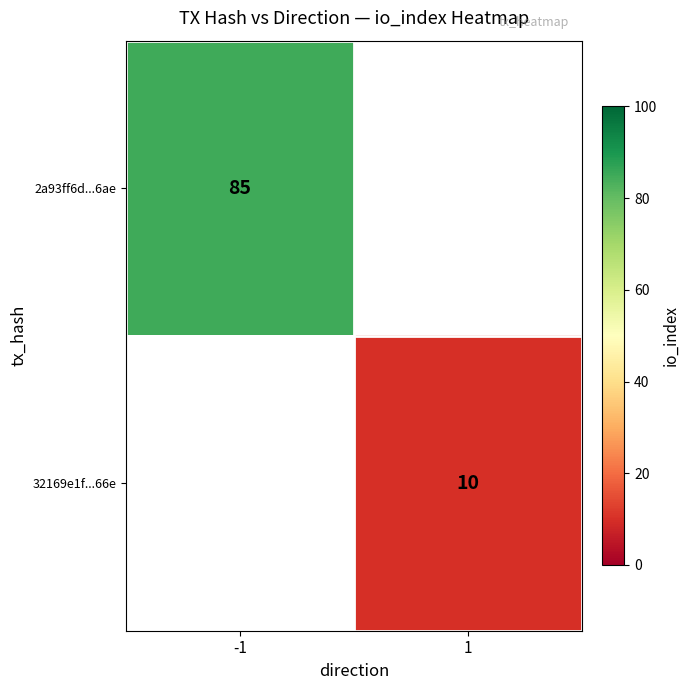

Is it true that 2a93ff6d...6ae equals 58 at -1?

False